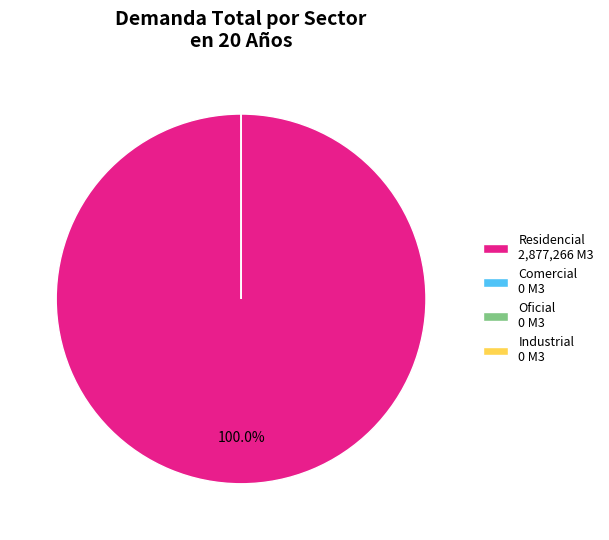

Count the number of slices in the pie.

4